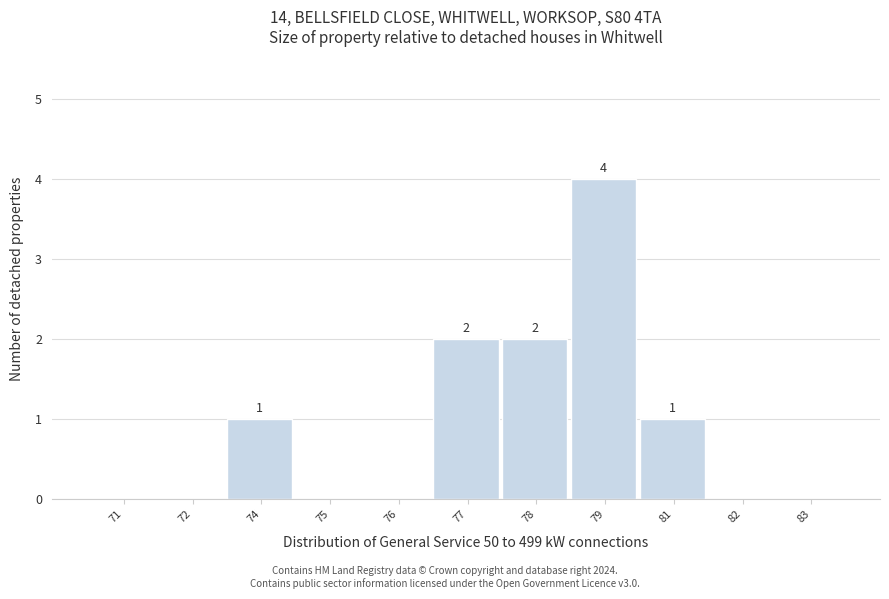

Reading right to left, list all the values displayed in this chart.

83=0	82=0	81=1	79=4	78=2	77=2	76=0	75=0	74=1	72=0	71=0